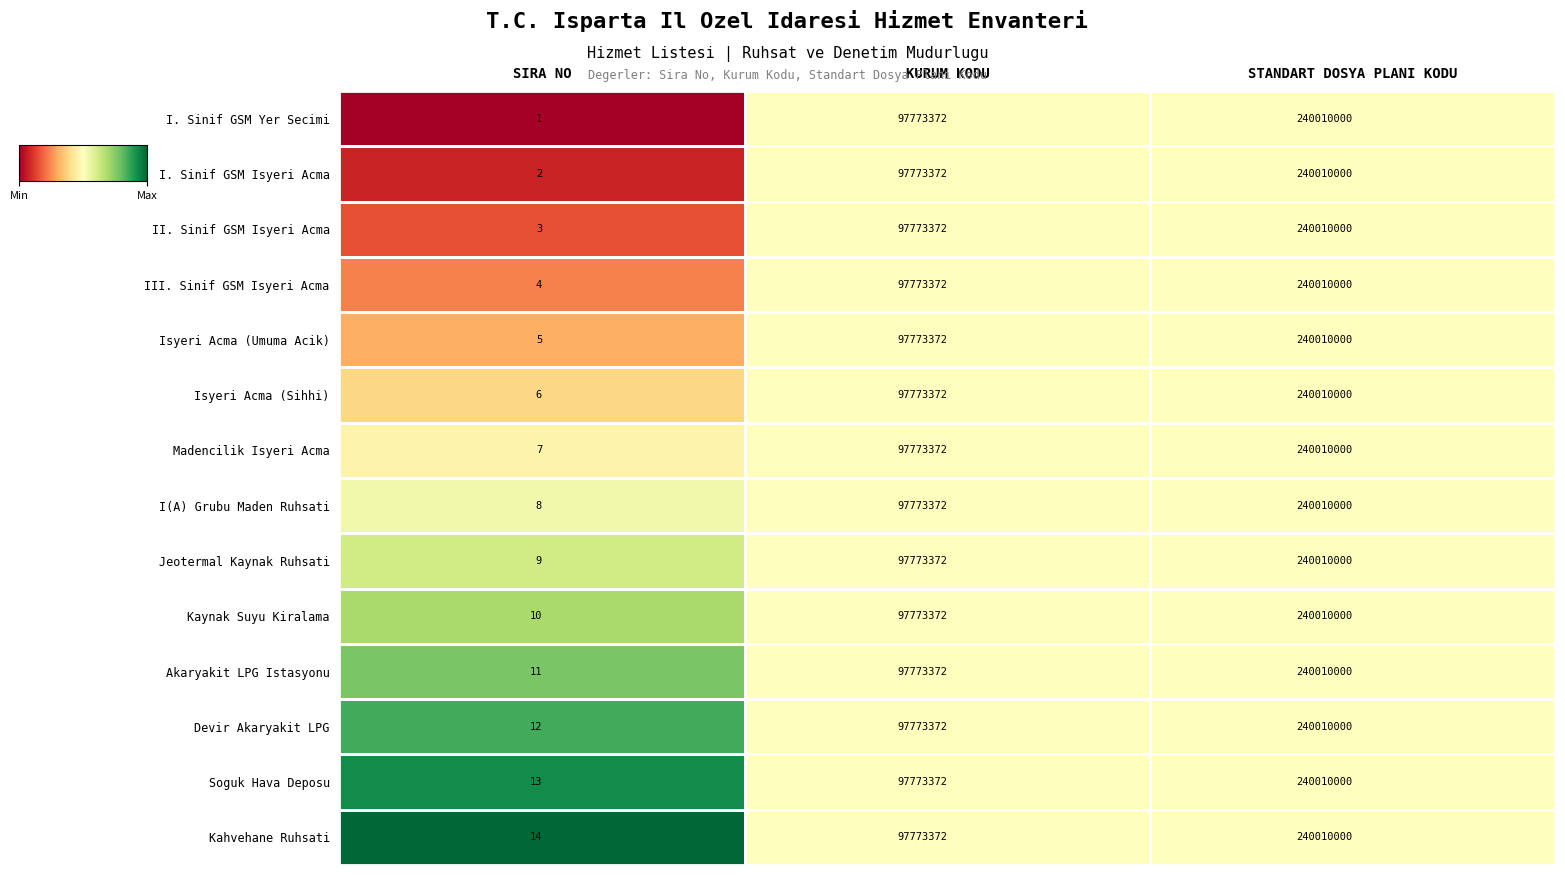

List the labels in order of I. Sinif GSM Isyeri Acma value, largest first.

STANDART DOSYA PLANI KODU, KURUM KODU, SIRA NO